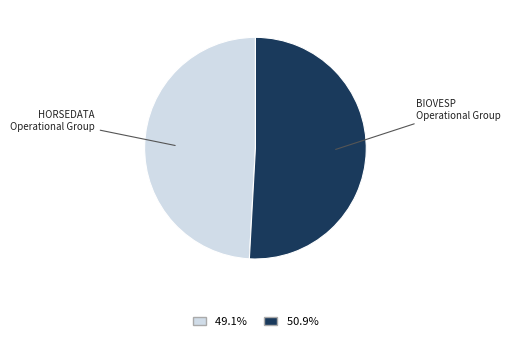

Which slice is the largest?

BIOVESP Operational Group